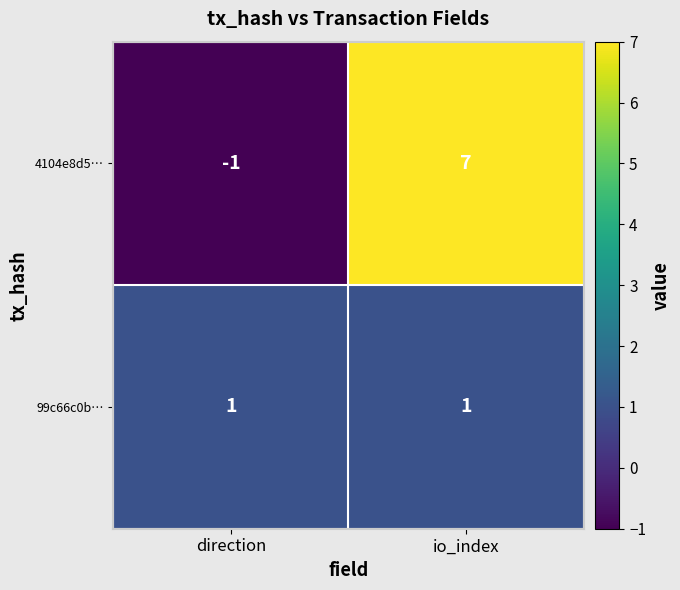

At direction, list the series in order from largest to smallest.

99c66c0b…, 4104e8d5…